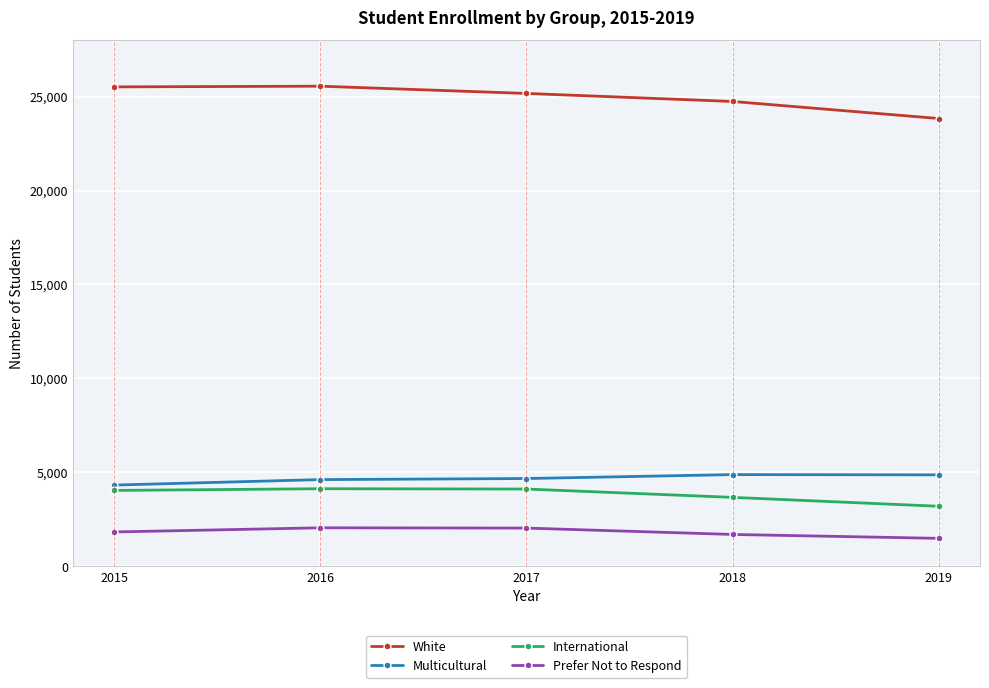

What is the average value of the Prefer Not to Respond series?

1822